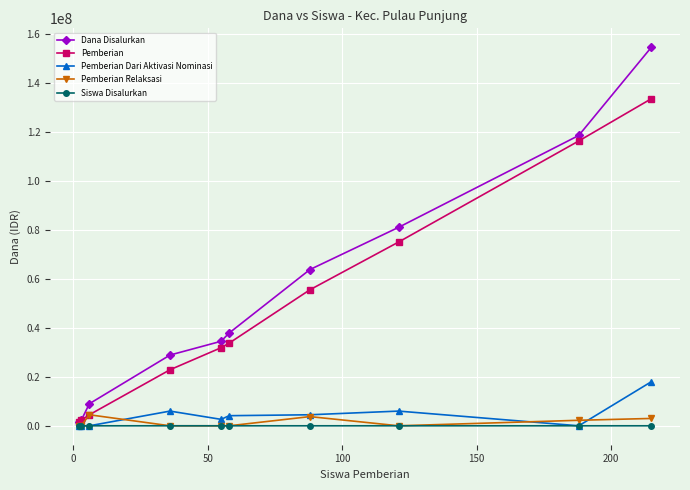

How many distinct data groups are displayed?

5